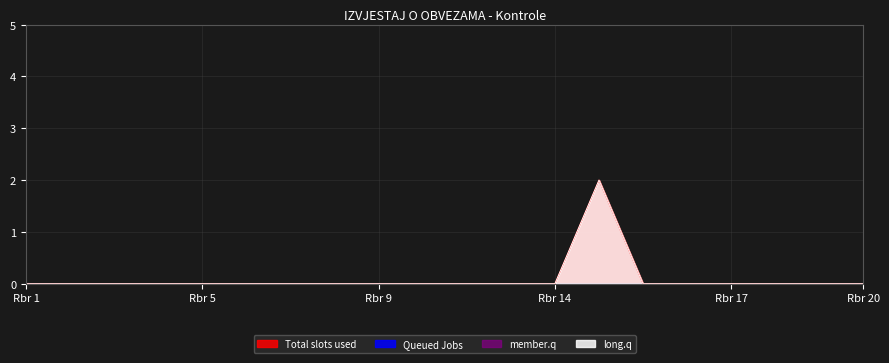

Does the chart have visible grid lines?

Yes